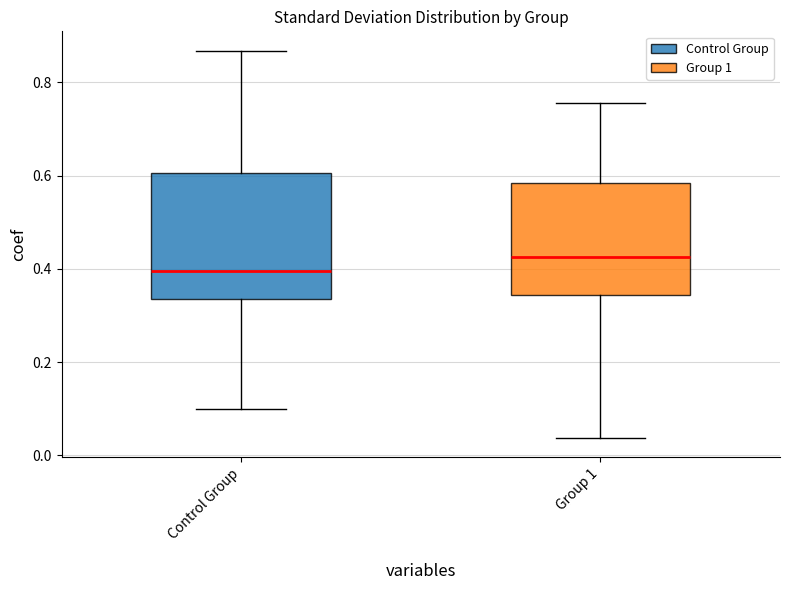

Reading left to right, read every box against the y-axis: the position of its median line, the range the box covers, and the ends of its whiskers. The values are not printed on the chart, so give them approximately, as read against the axis.

Control Group: median 0.40, box 0.34 to 0.60, whiskers 0.10 to 0.86
Group 1: median 0.42, box 0.34 to 0.58, whiskers 0.04 to 0.76